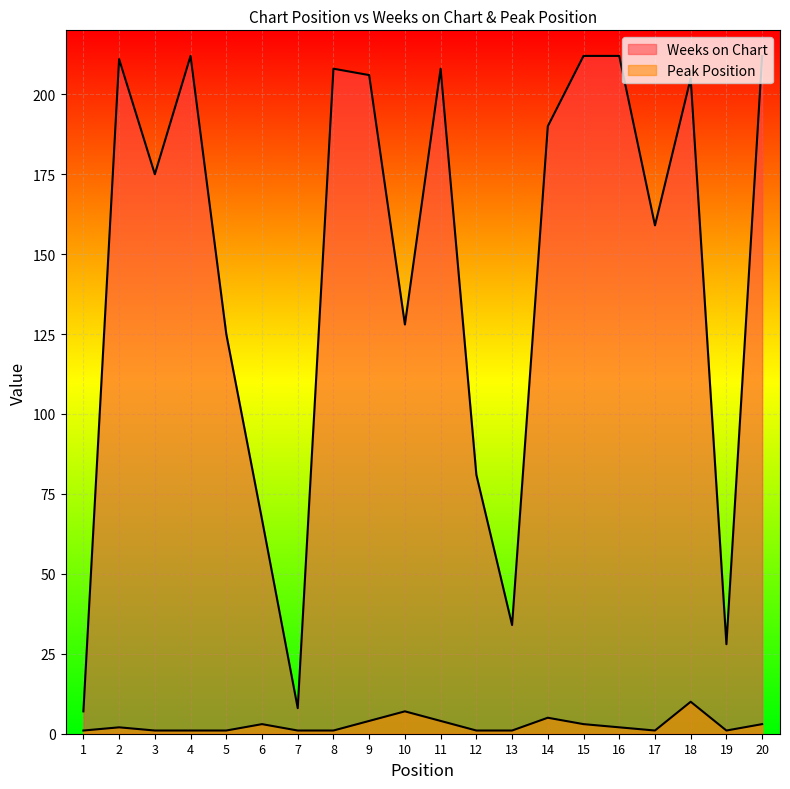

True or false: Peak Position and Weeks on Chart intersect in this chart.

False